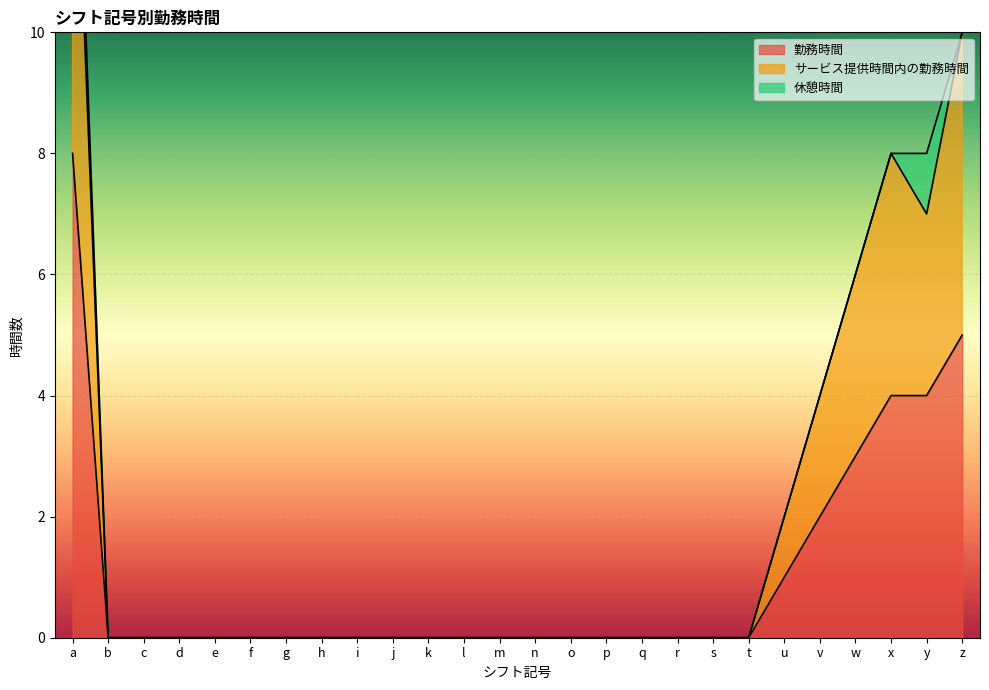

The 勤務時間 series shows -4 at r. True or false?

False